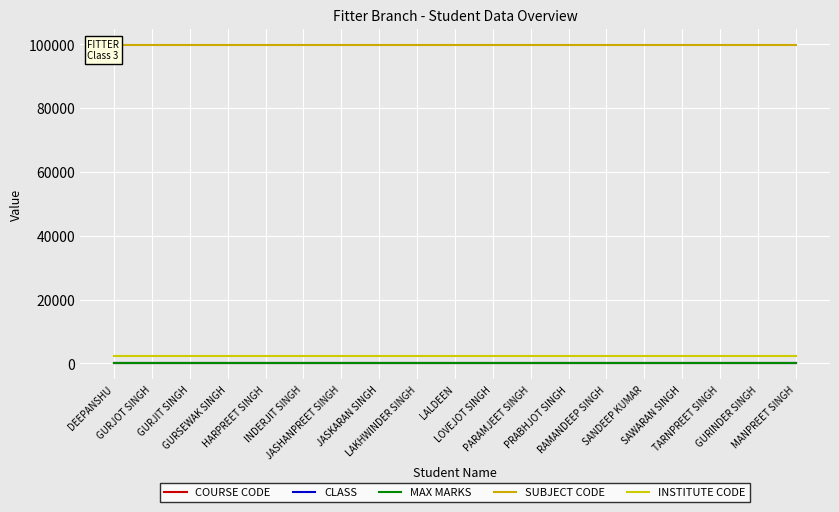

Between LALDEEN and MANPREET SINGH, which series saw the biggest shift?

COURSE CODE